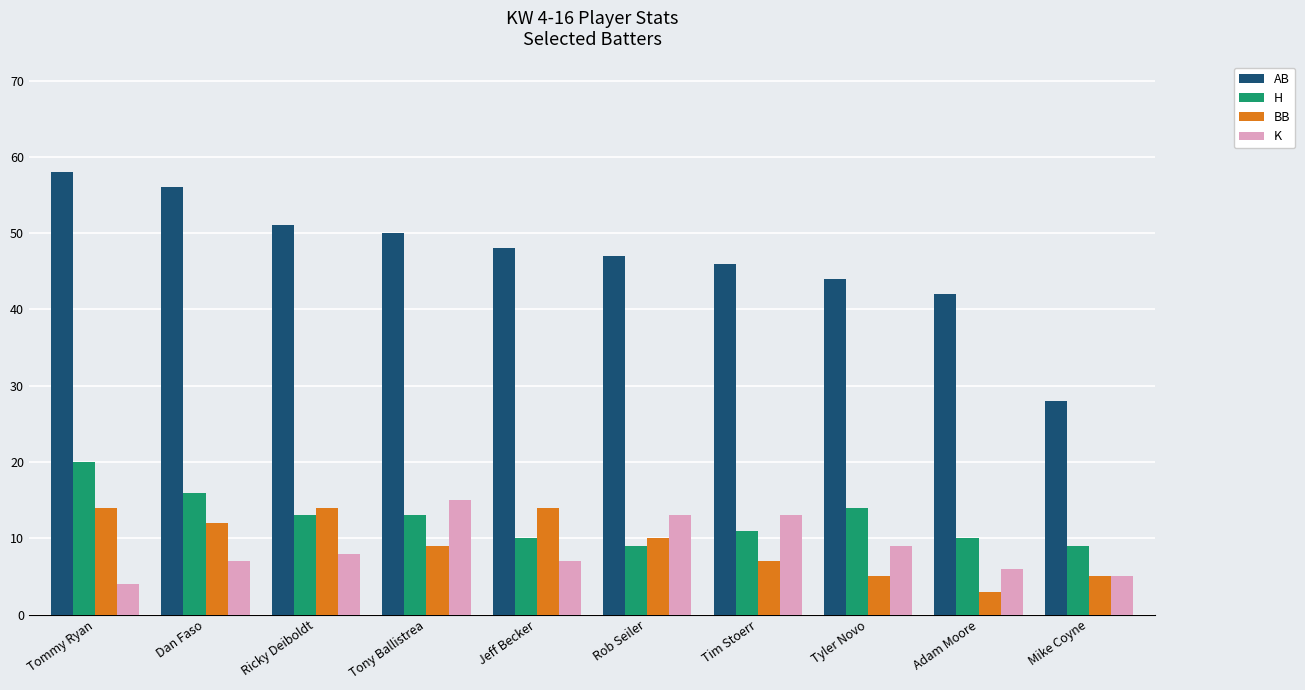

Is it true that K equals 13 at Tim Stoerr?

True